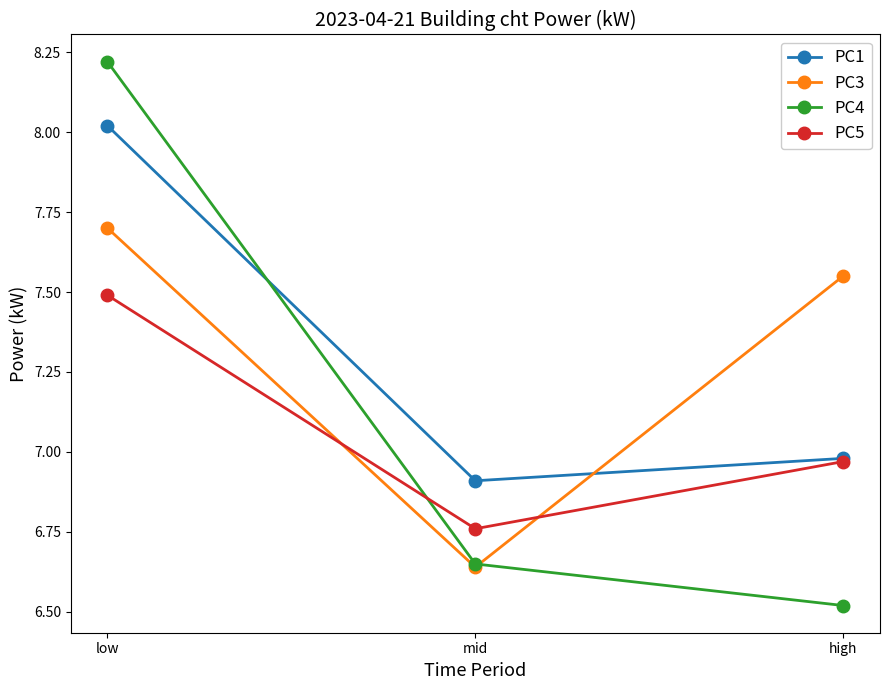

What is the difference between the maximum and minimum values in the PC1 series?

1.1